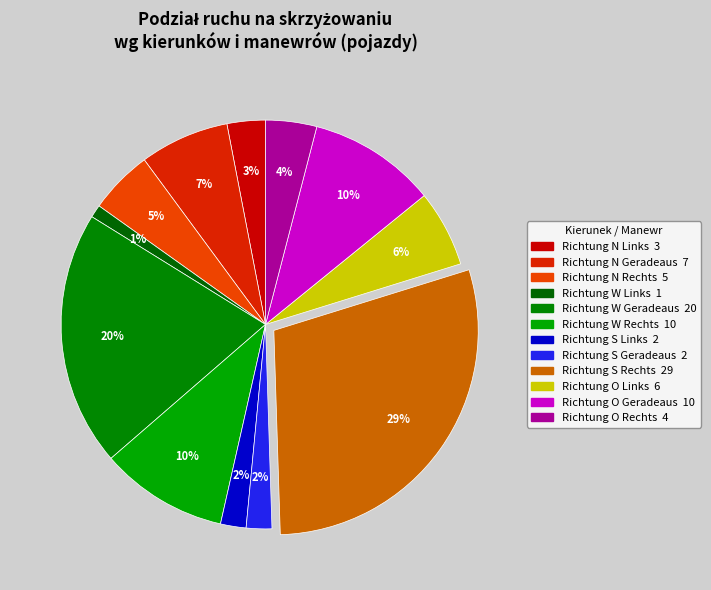

Count the number of slices in the pie.

12